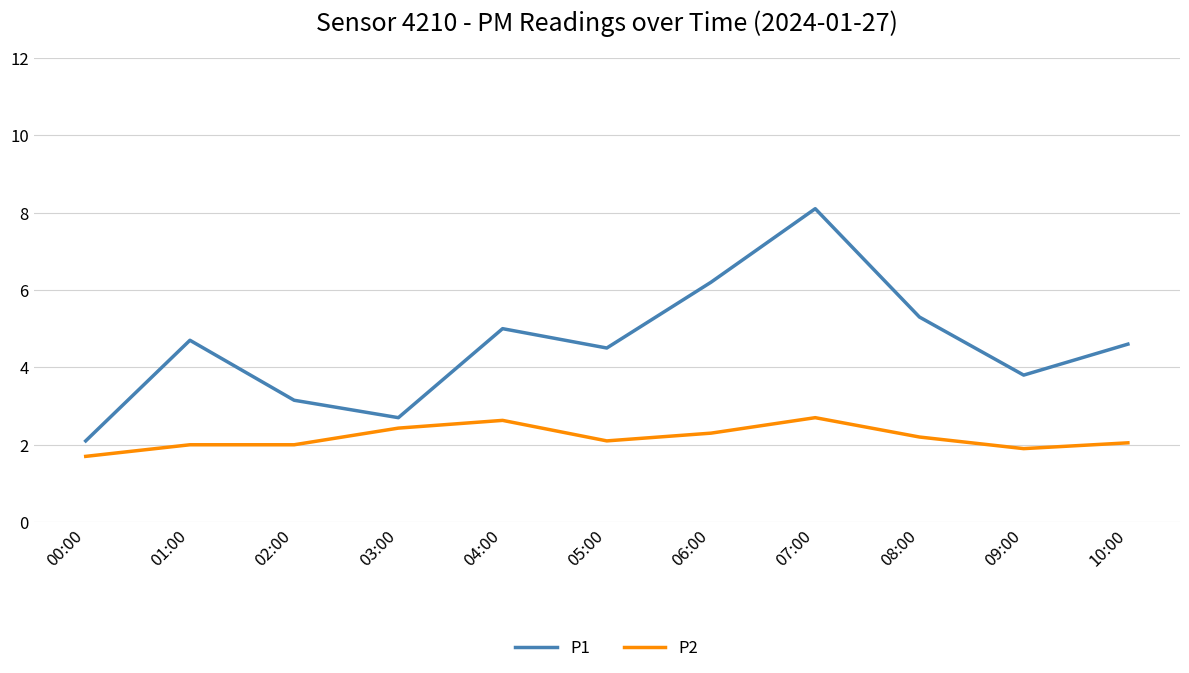

What is the difference between the highest and lowest values at 00:00?

0.4